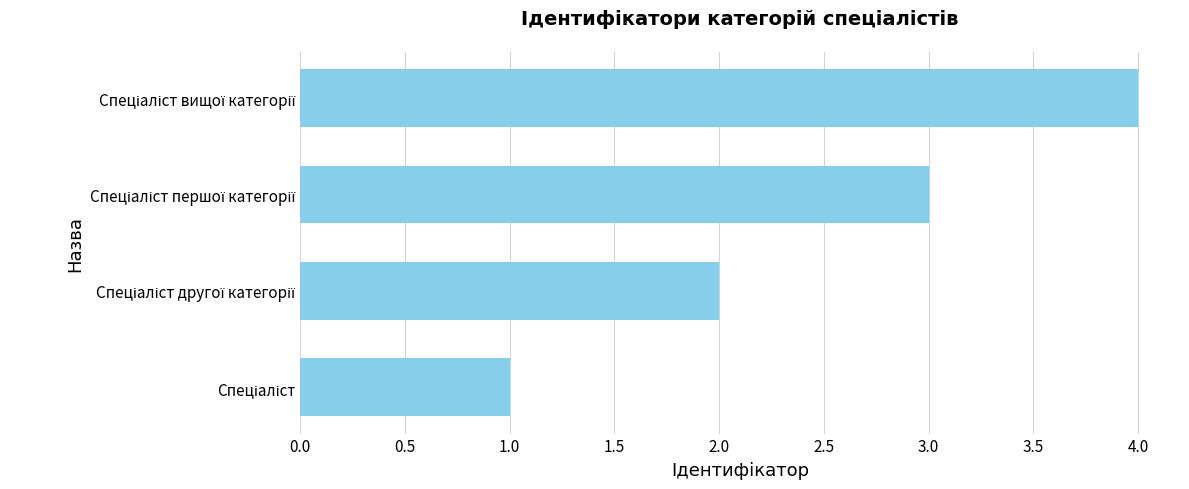

What is the minimum value shown in the chart?

1